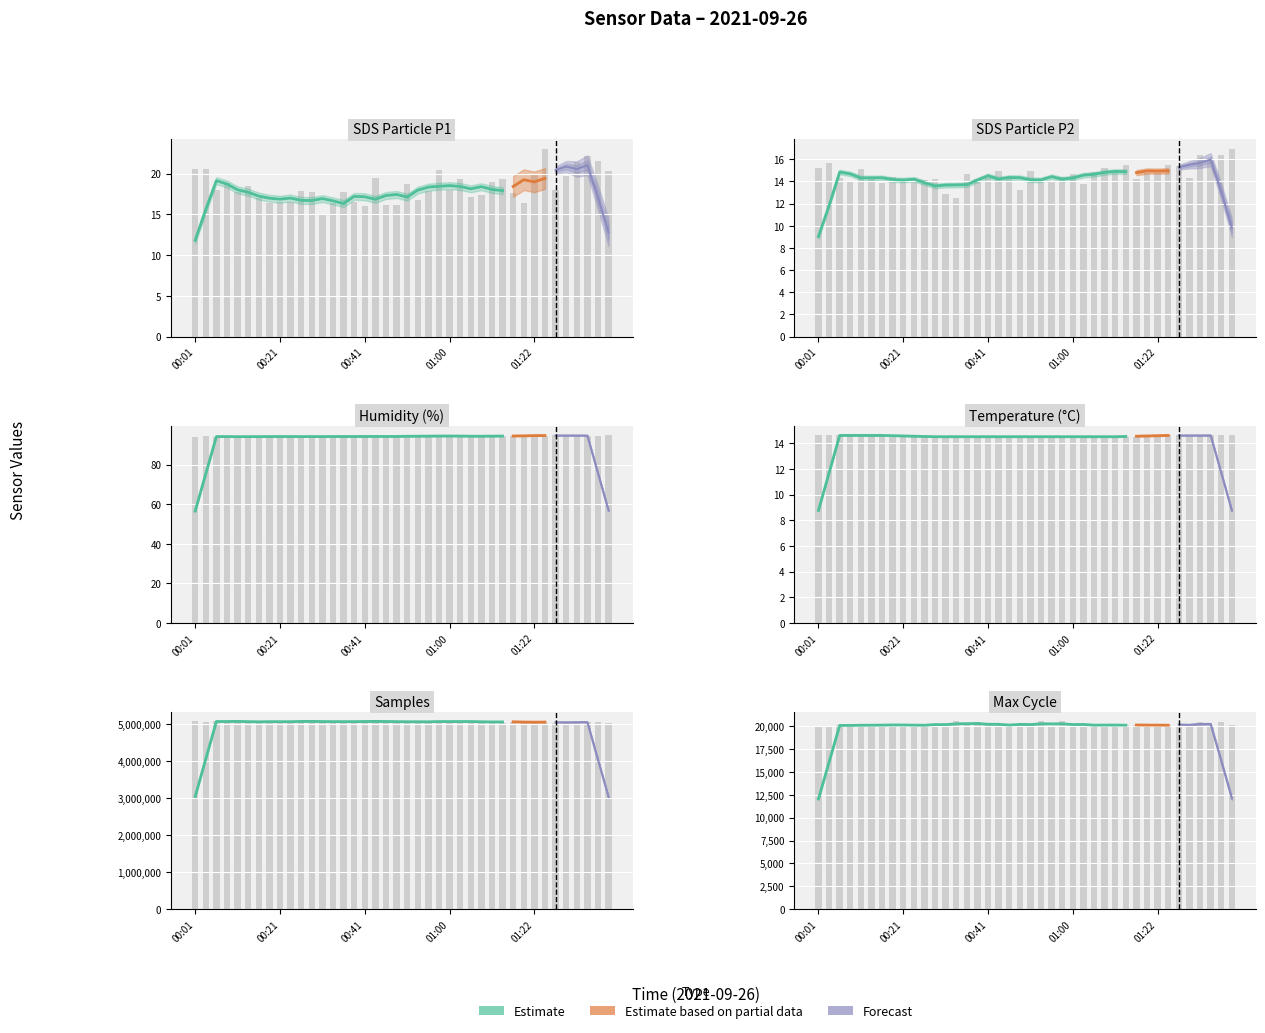

Count the number of data series in this chart.

4